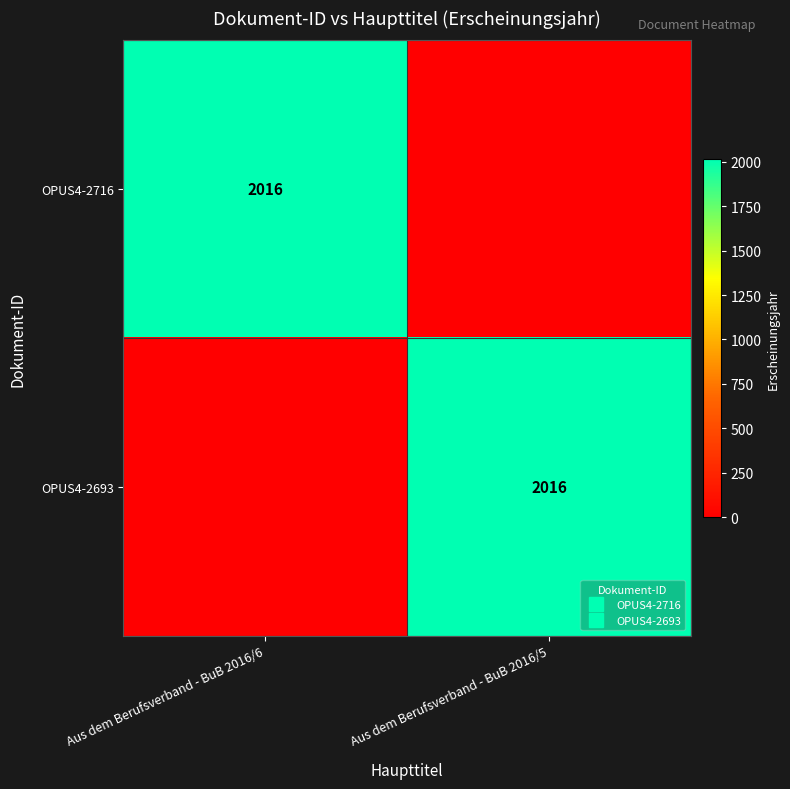

Which series has the largest total across all categories?

OPUS4-2716